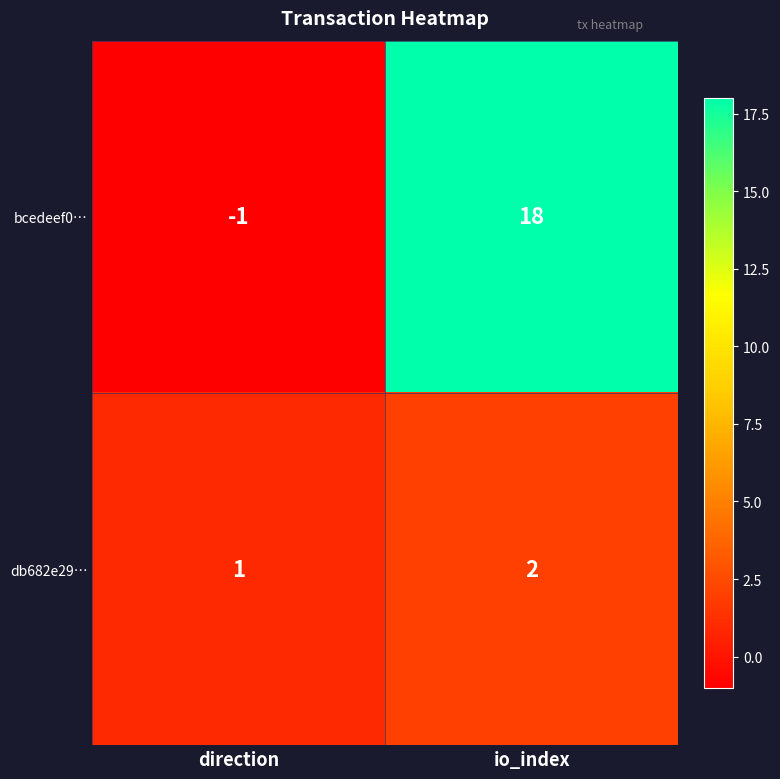

Which series has the largest range (max minus min)?

bcedeef0…